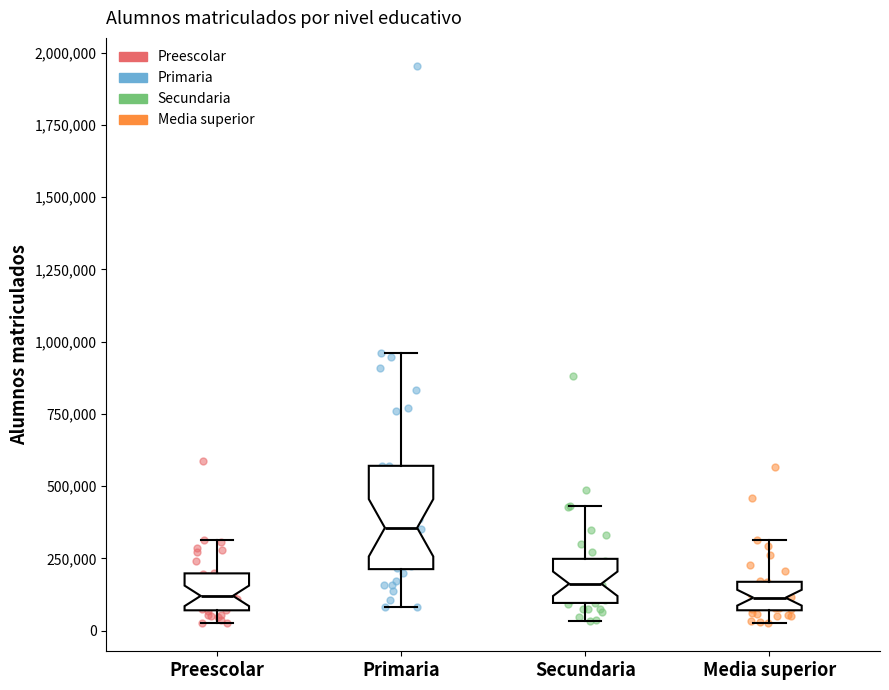

Reading left to right, transcribe this box plot: for each box, give where its median line is, the range the box spans, and where its two whiskers end, as read against the y-axis. The values are not printed on the chart, so give them approximately, as read against the axis.

Preescolar: median 100000, box 50000 to 200000, whiskers 0 to 300000
Primaria: median 350000, box 200000 to 550000, whiskers 100000 to 950000
Secundaria: median 150000, box 100000 to 250000, whiskers 50000 to 450000
Media superior: median 100000, box 50000 to 150000, whiskers 50000 (just below the box's lower edge) to 300000